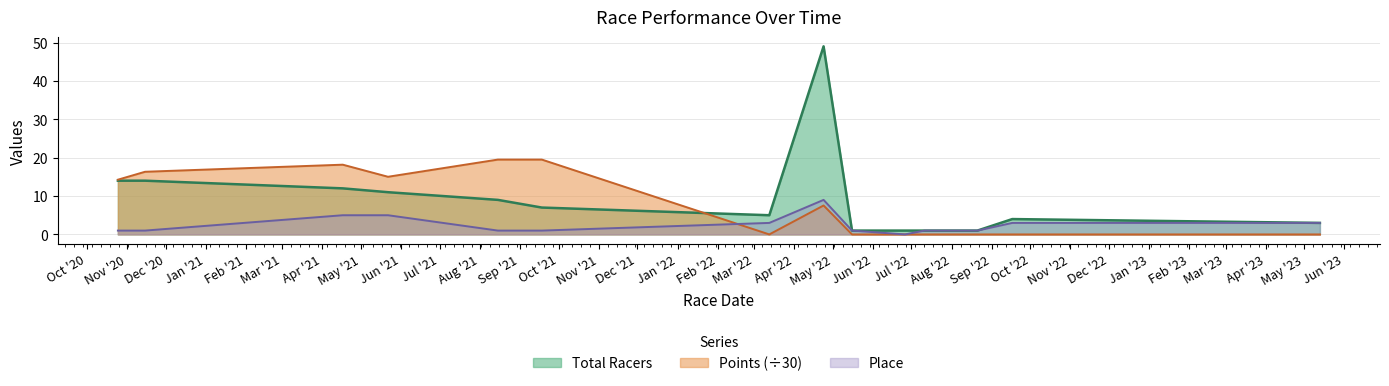

Rank the series by their maximum value, from lowest to highest.

Place, Points (÷30), Total Racers